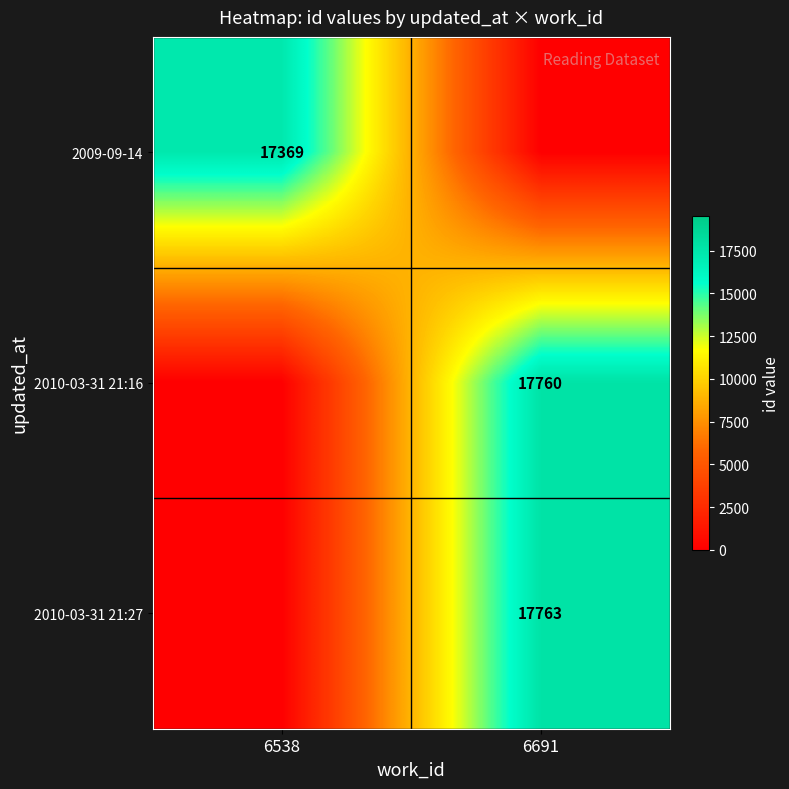

The 2009-09-14 series shows 17369 at 6538. True or false?

True